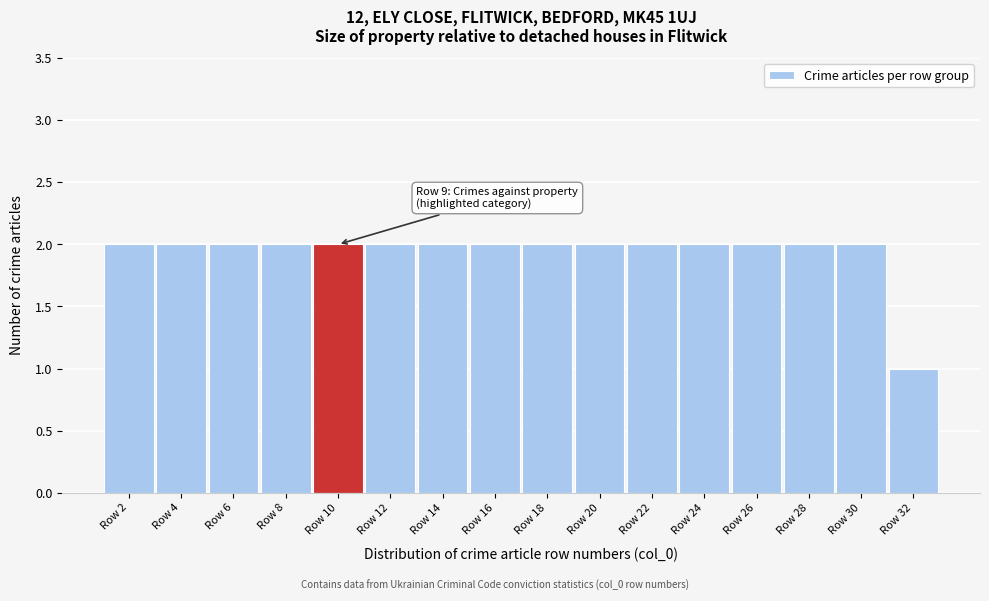

Reading left to right, list all the values displayed in this chart.

2	2	2	2	2	2	2	2	2	2	2	2	2	2	2	1